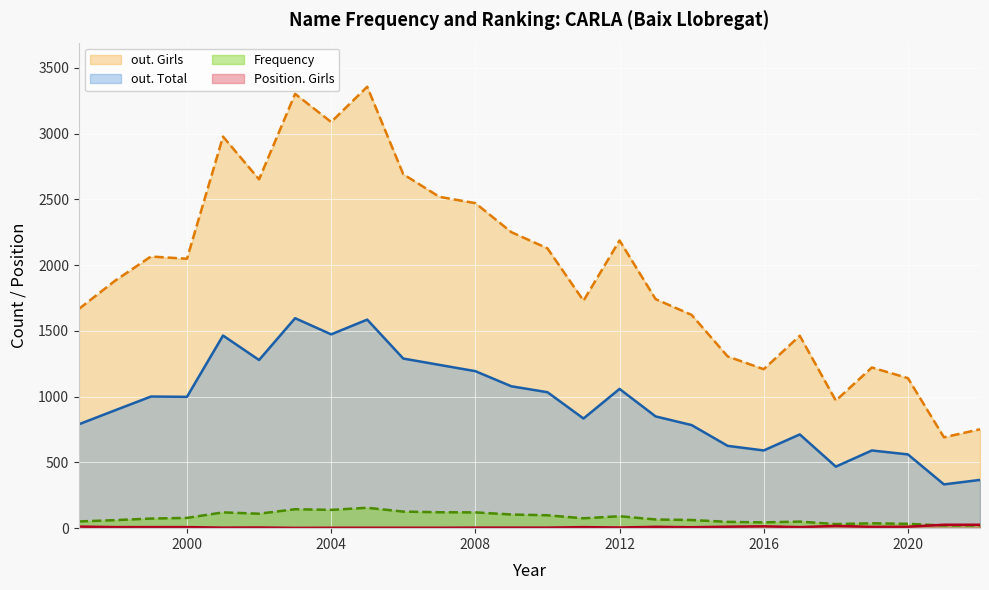

Count the number of data series in this chart.

4